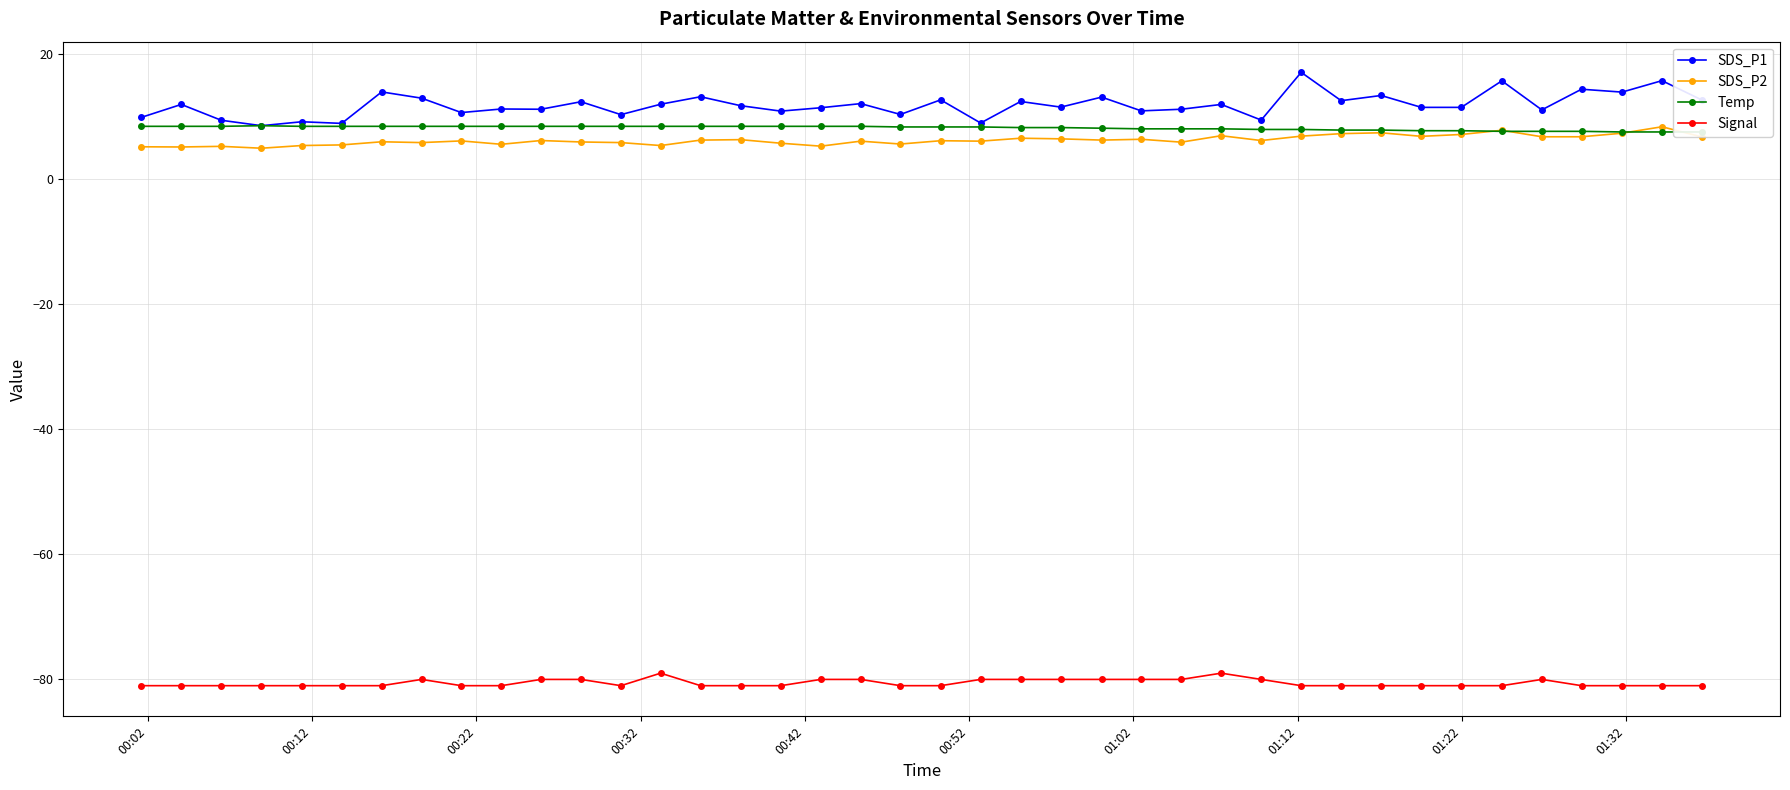

How many lines are shown in the chart?

4